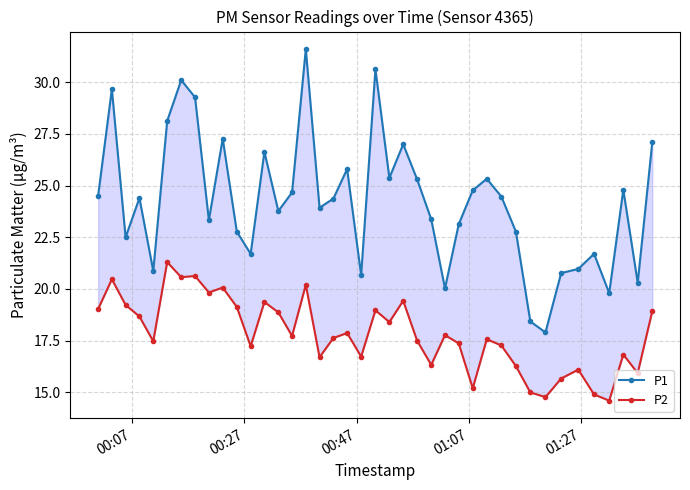

What are all the series names shown in the legend?

P1, P2